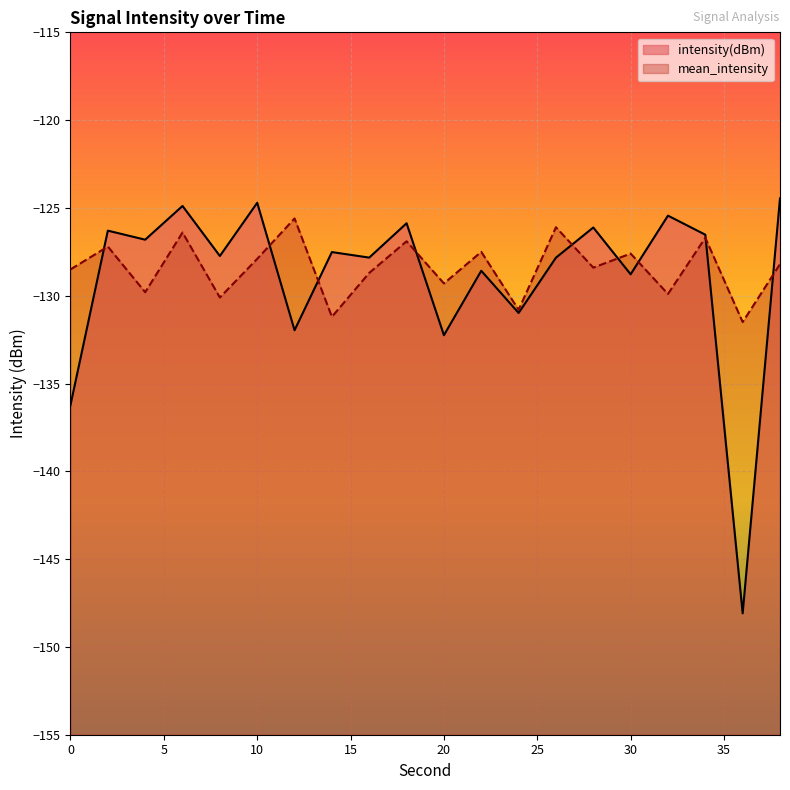

What is the smallest value displayed?

-148.1